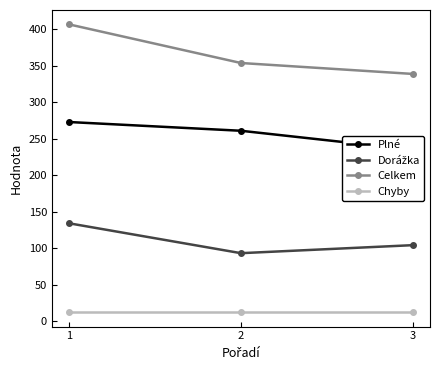

The value of Plné at 1 is 273. True or false?

True